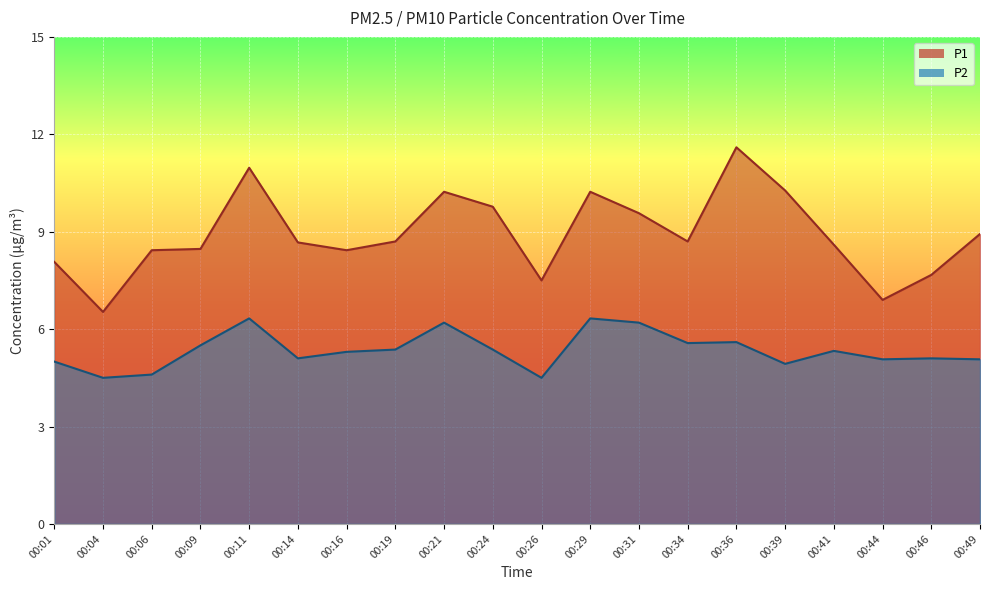

What is the difference between the P2 values at 00:24 and 00:14?

0.3